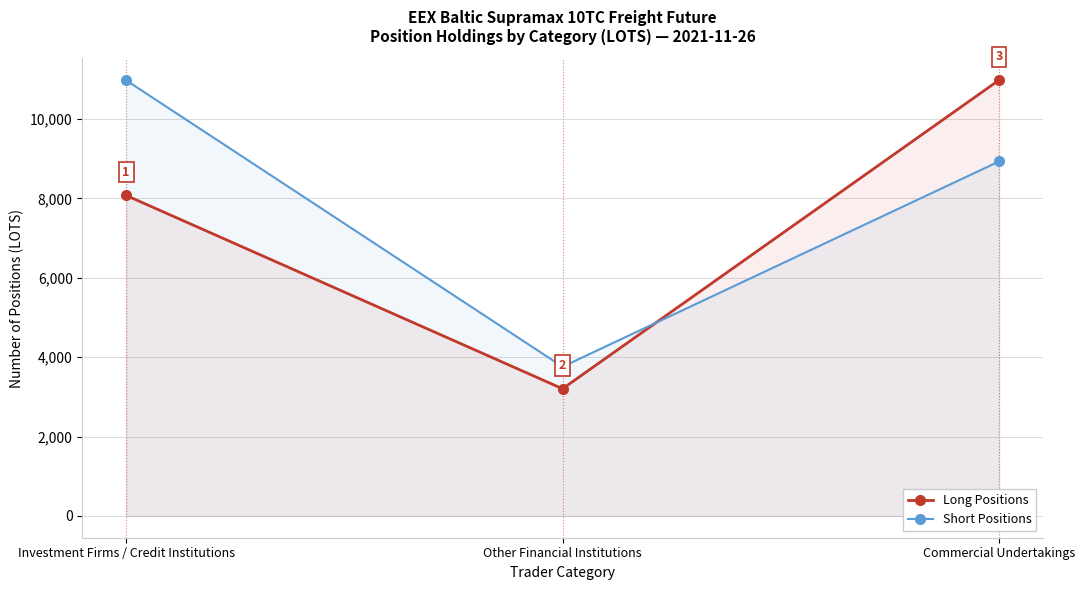

Between Commercial Undertakings and Other Financial Institutions, which is larger?

Commercial Undertakings